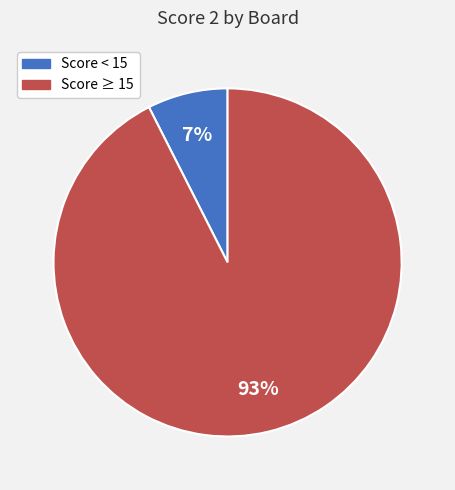

Rank the categories by value from highest to lowest.

Score ≥ 15, Score < 15